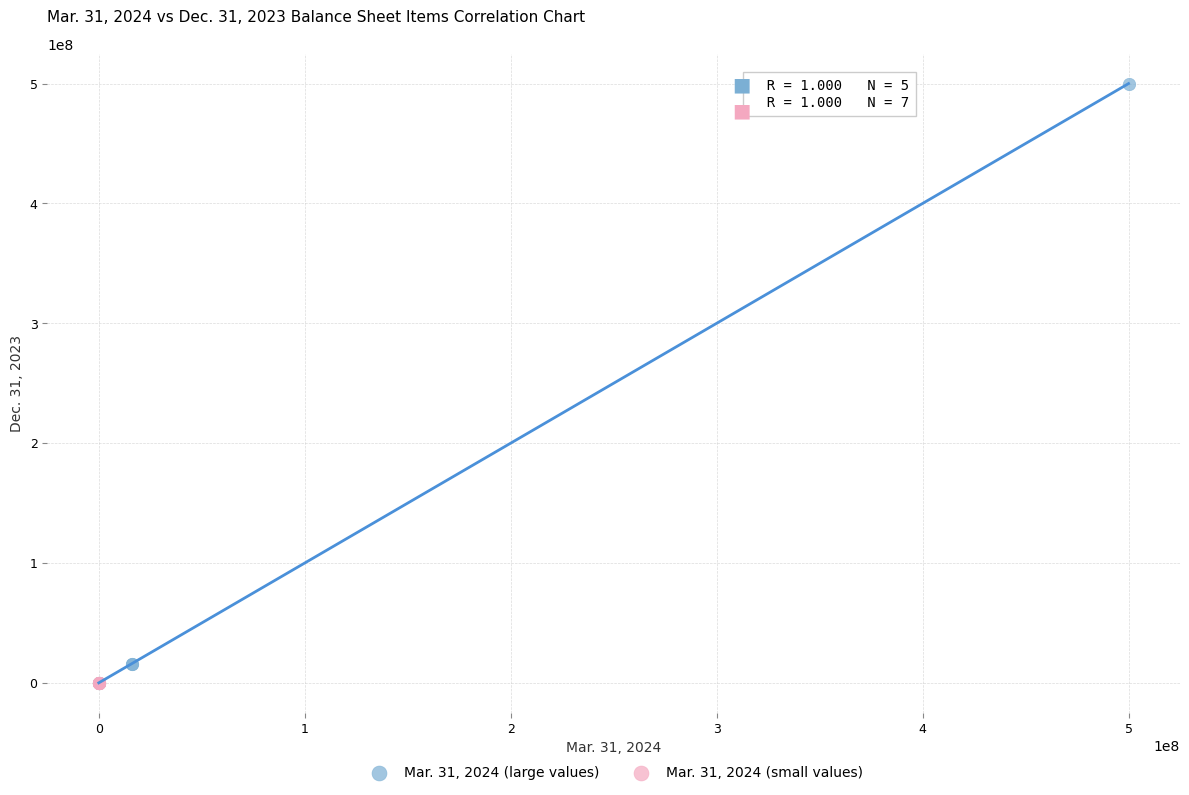

Which series has the largest Y range (max minus min)?

Mar. 31, 2024 (large values)